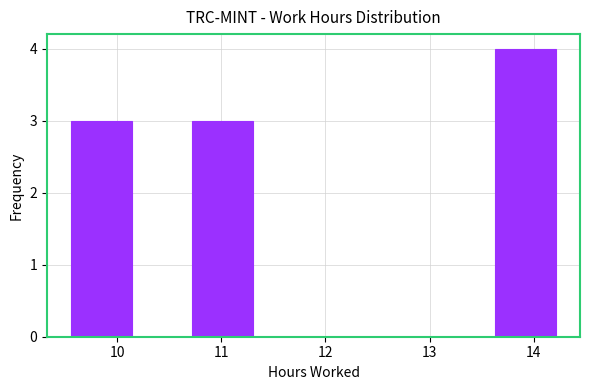

Over which range of the x-axis is the bar tallest?

13.6 to 14.2